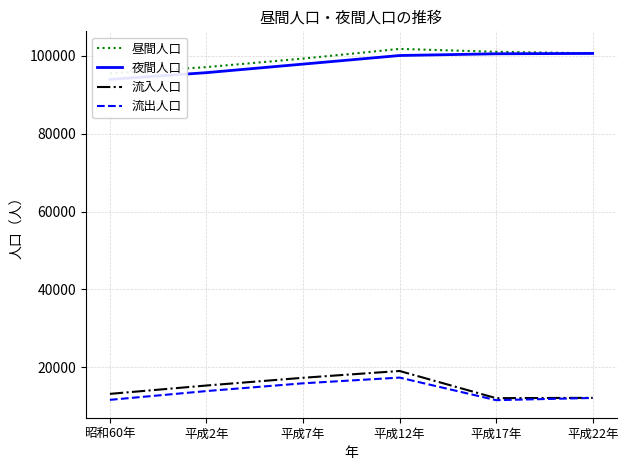

Where is 流入人口 nearest to the value 15601?

平成2年